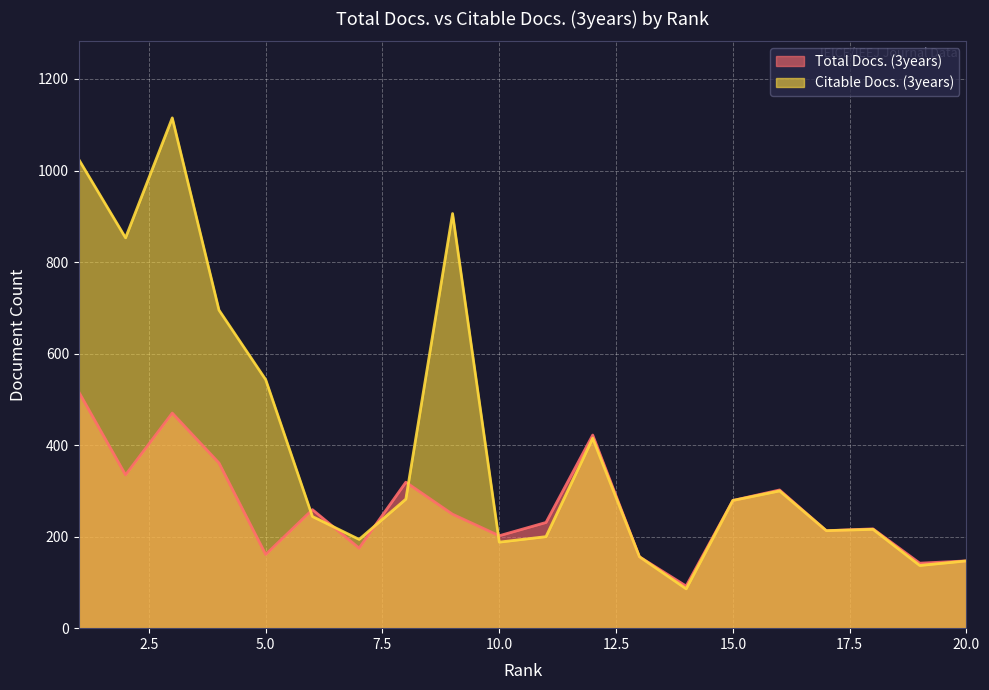

What is the spread (max minus min) of values at 19?

5